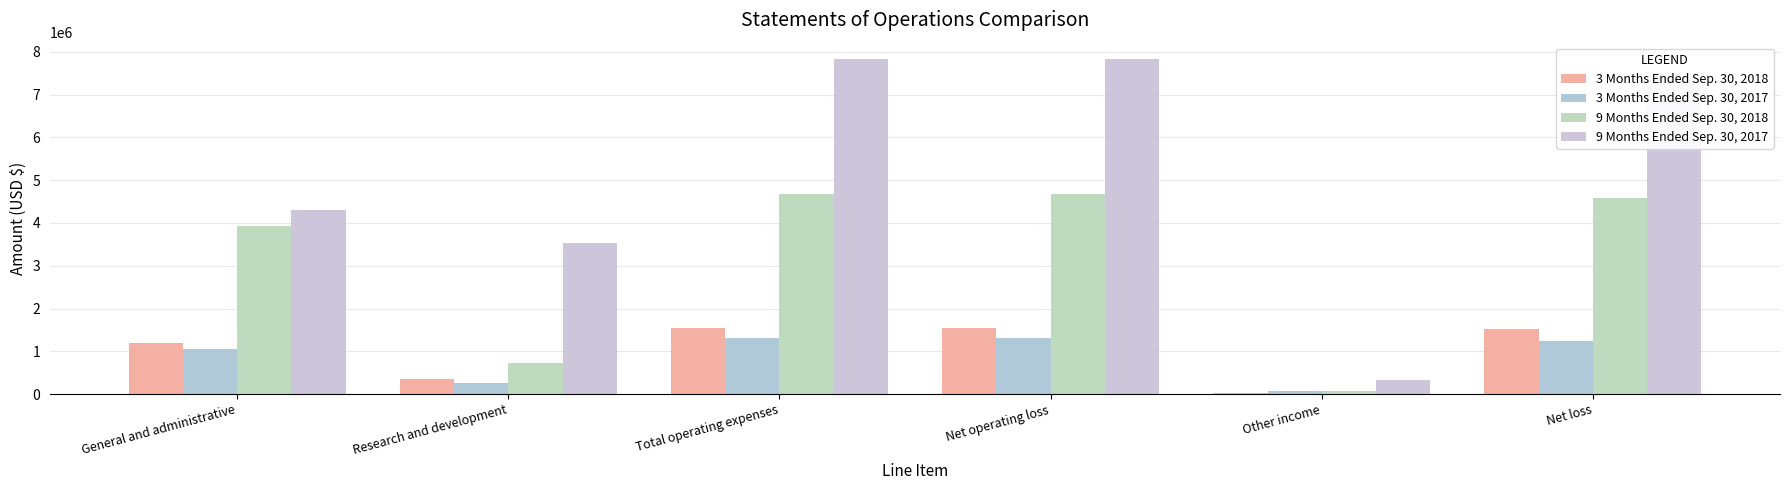

At which label is 3 Months Ended Sep. 30, 2018 closest to 788802?

General and administrative